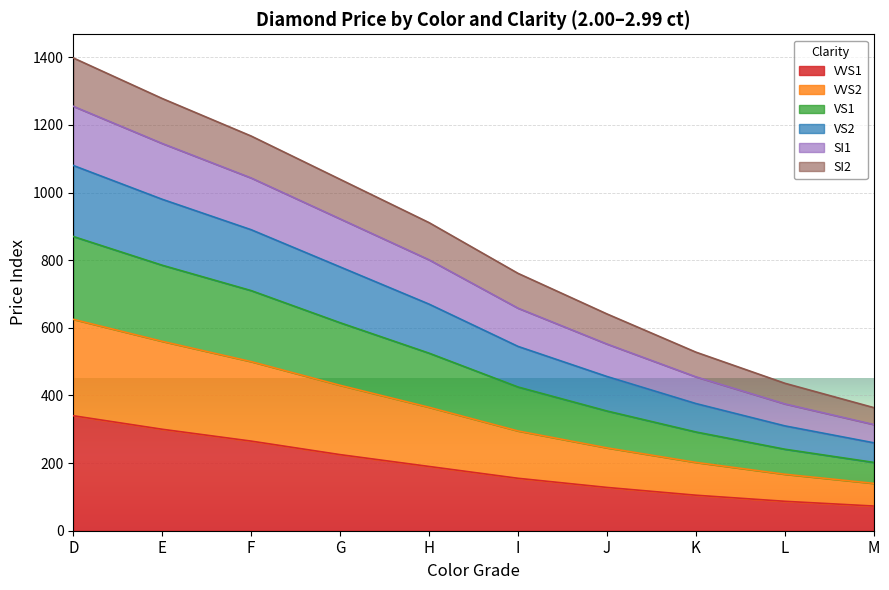

What is the total value across all series at K?

528